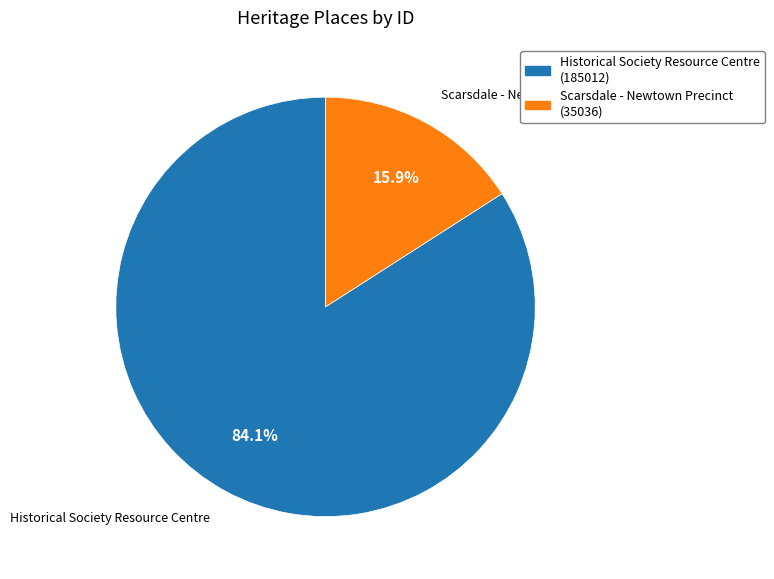

What percentage is the Scarsdale - Newtown Precinct slice, to the nearest percent?

16%